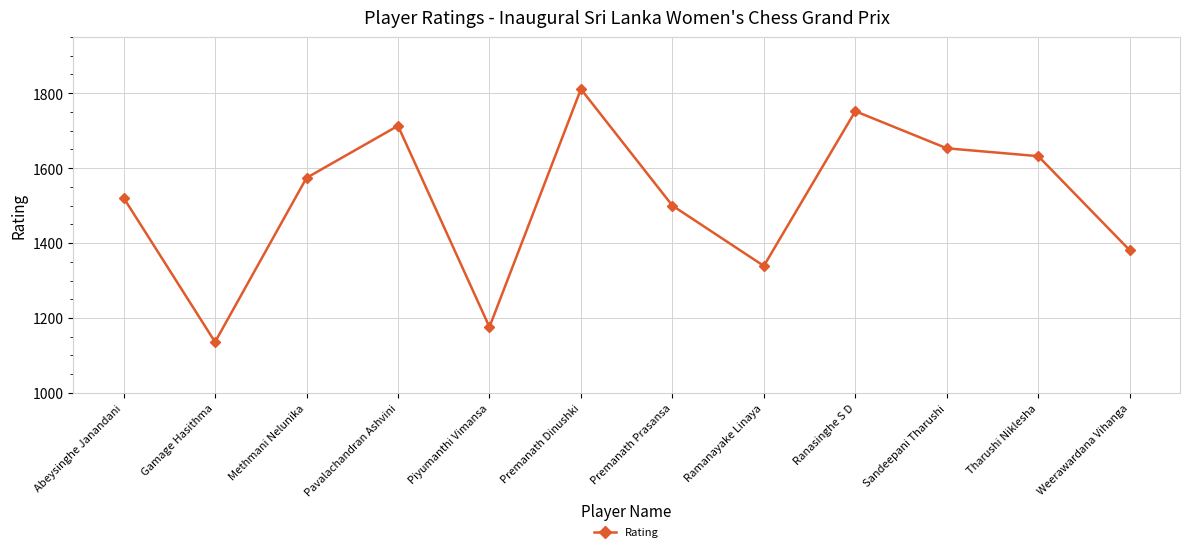

What is the value of the 3rd point from the left?

1574